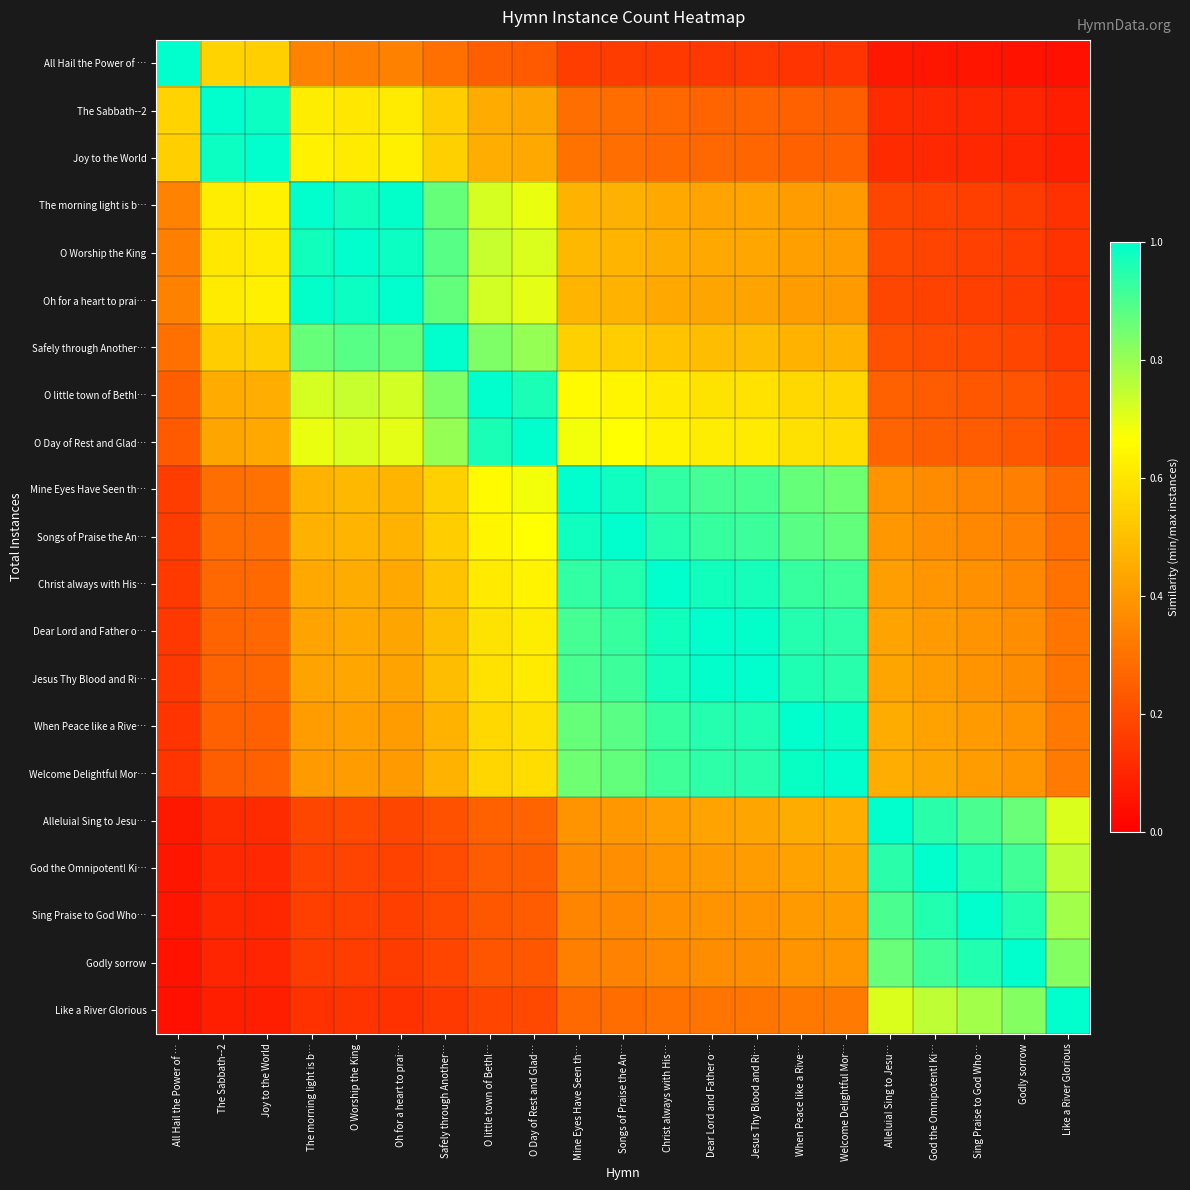

How many distinct data groups are displayed?

21